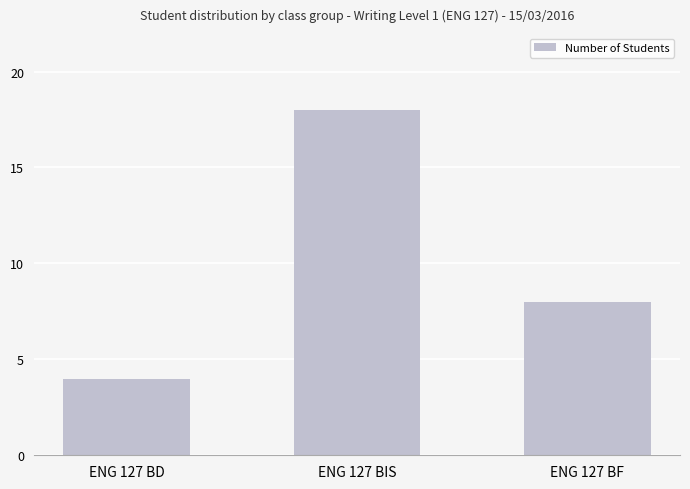

What is the sum of the values at ENG 127 BF and ENG 127 BD?

12